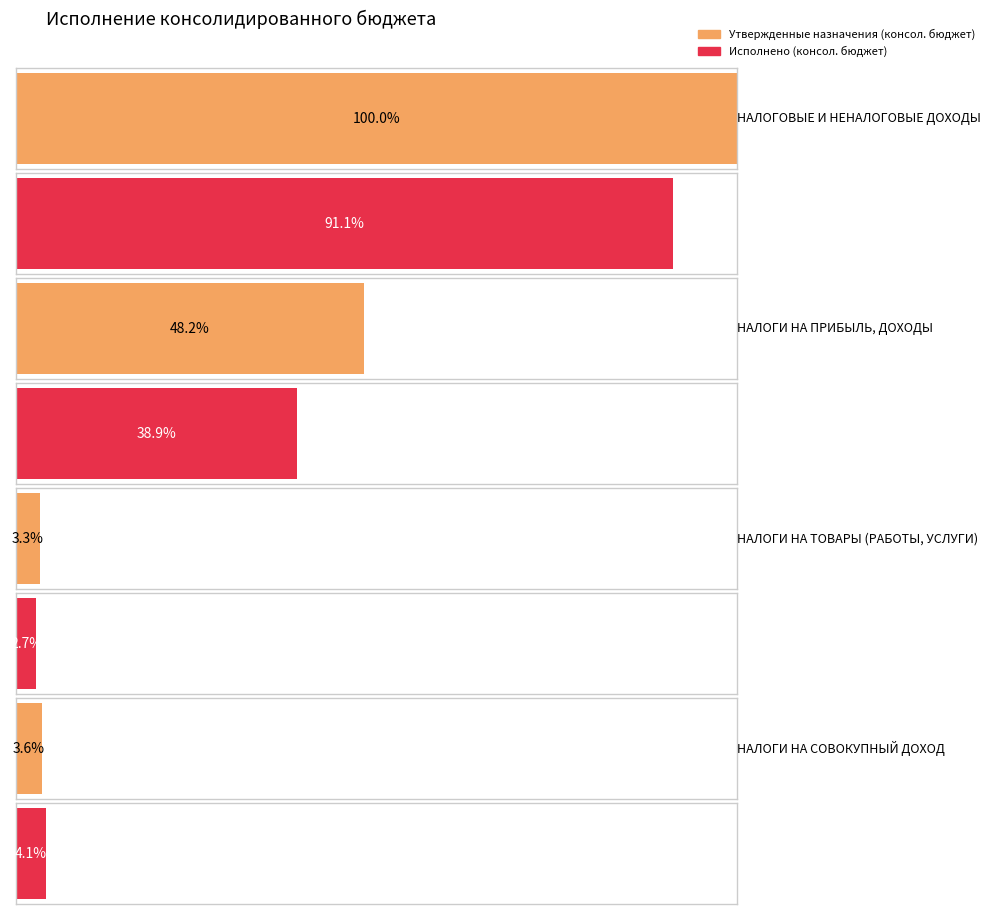

What is the difference between the second highest and second lowest values in the Исполнено (консол. бюджет) series?

52006591.4